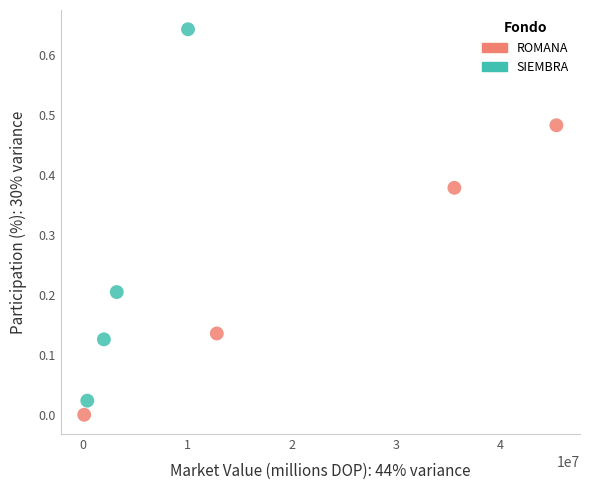

Which series has the largest Y range (max minus min)?

SIEMBRA